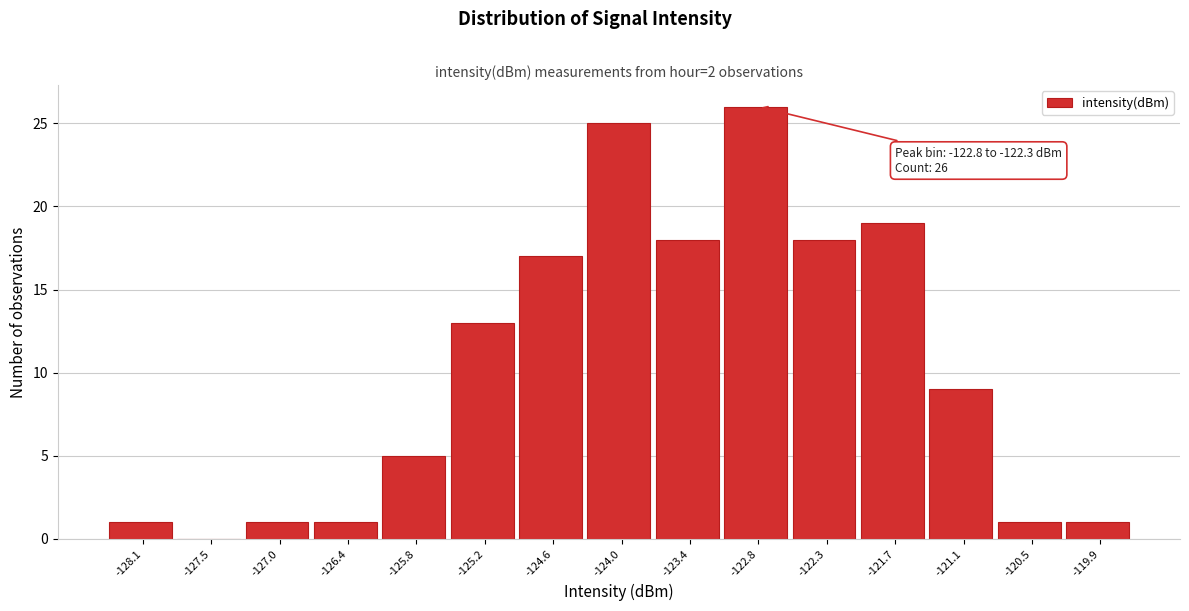

Reading left to right, what are all the values shown in this chart?

-128.1=1	-127.5=0	-127.0=1	-126.4=1	-125.8=5	-125.2=13	-124.6=17	-124.0=25	-123.4=18	-122.8=26	-122.3=18	-121.7=19	-121.1=9	-120.5=1	-119.9=1